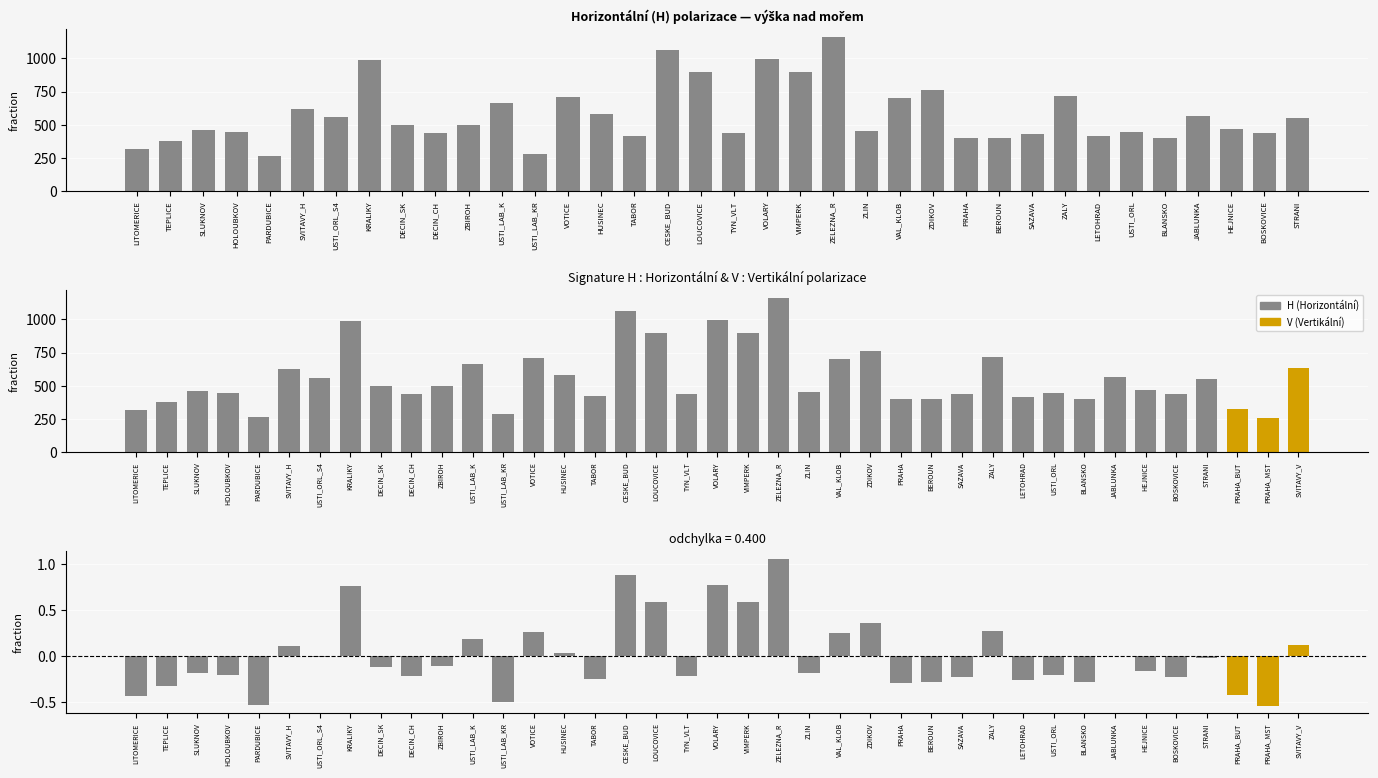

True or false: the data shows 436 at BOSKOVICE.

True